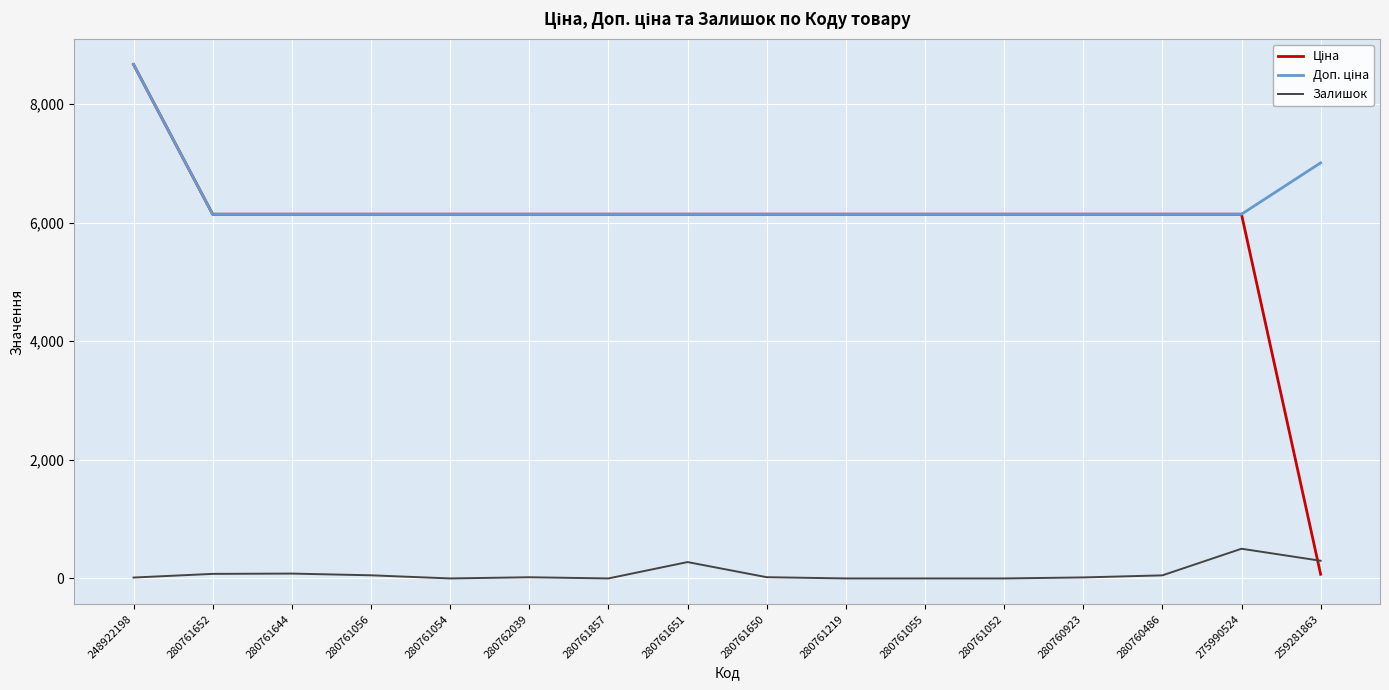

What is the total value across all series at 280761651?

12562.5